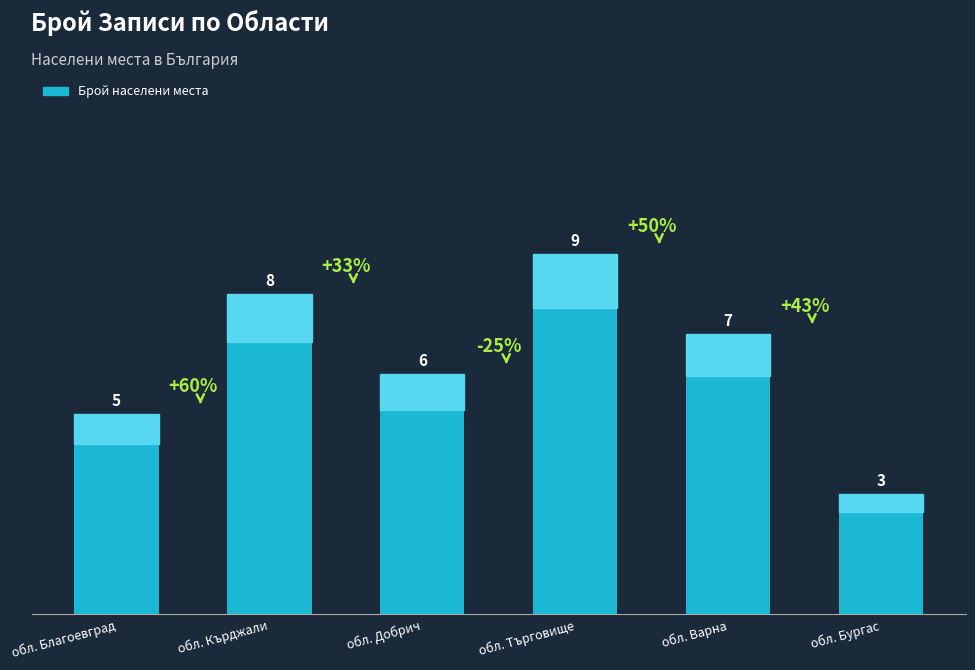

What position from the right is обл. Благоевград?

6